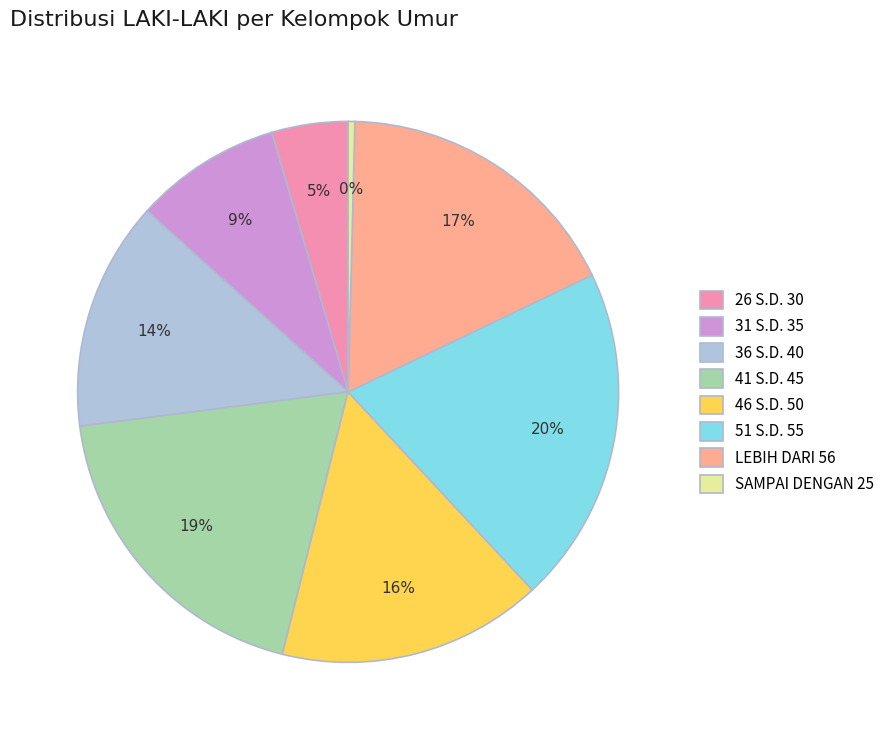

Count the number of slices in the pie.

8